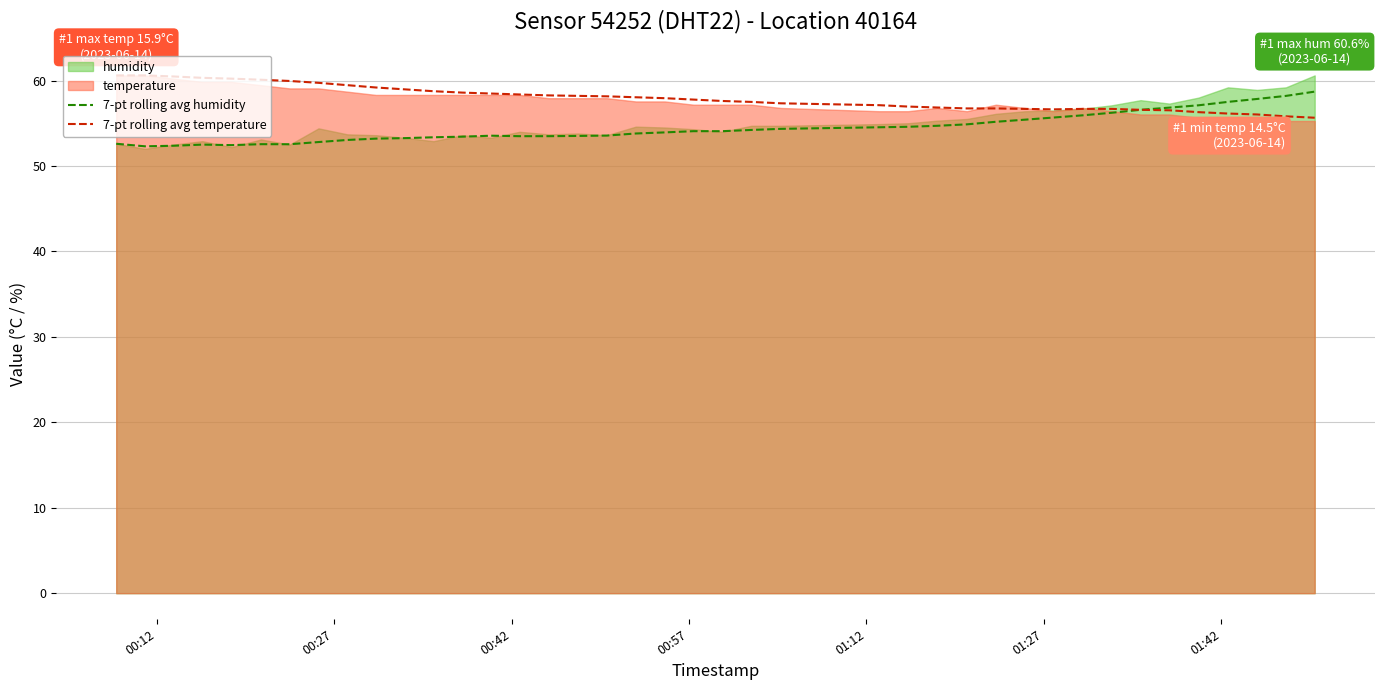

What is the highest value of the 7-pt rolling avg humidity series?

58.7